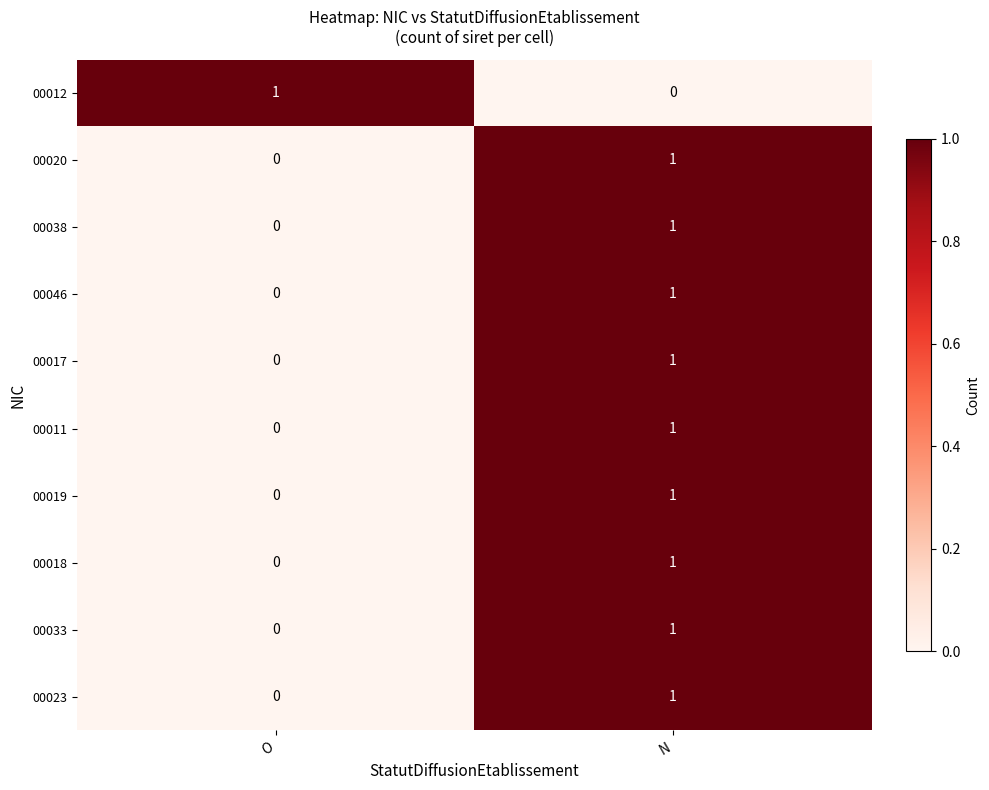

Is it true that 00017 equals 1 at N?

True